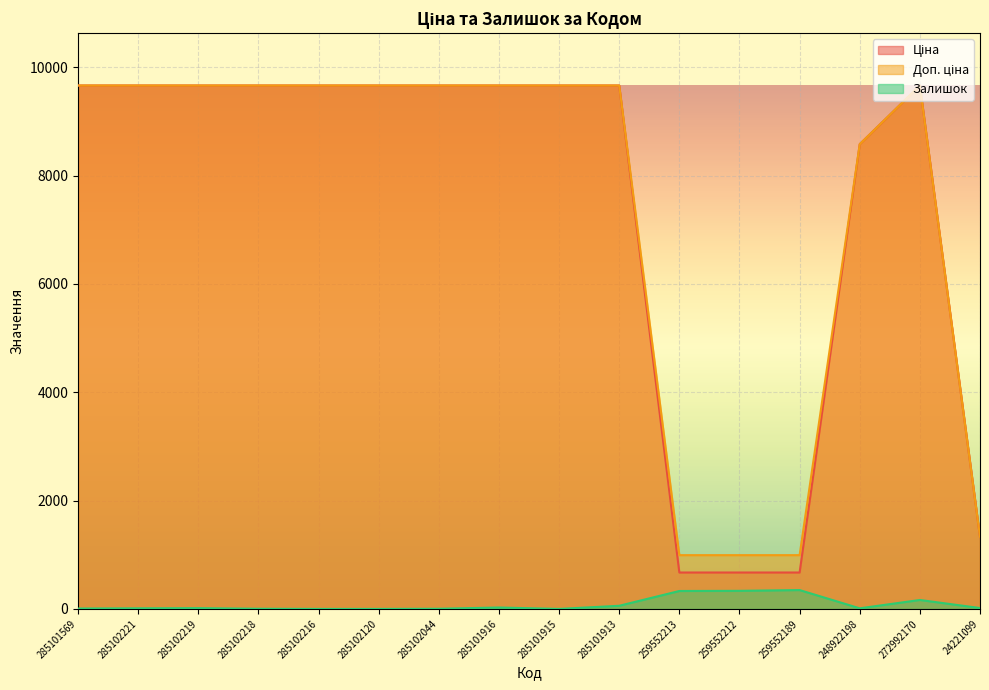

Is the value of Доп. ціна at 285102044 greater than the value of Ціна at 285101569?

No